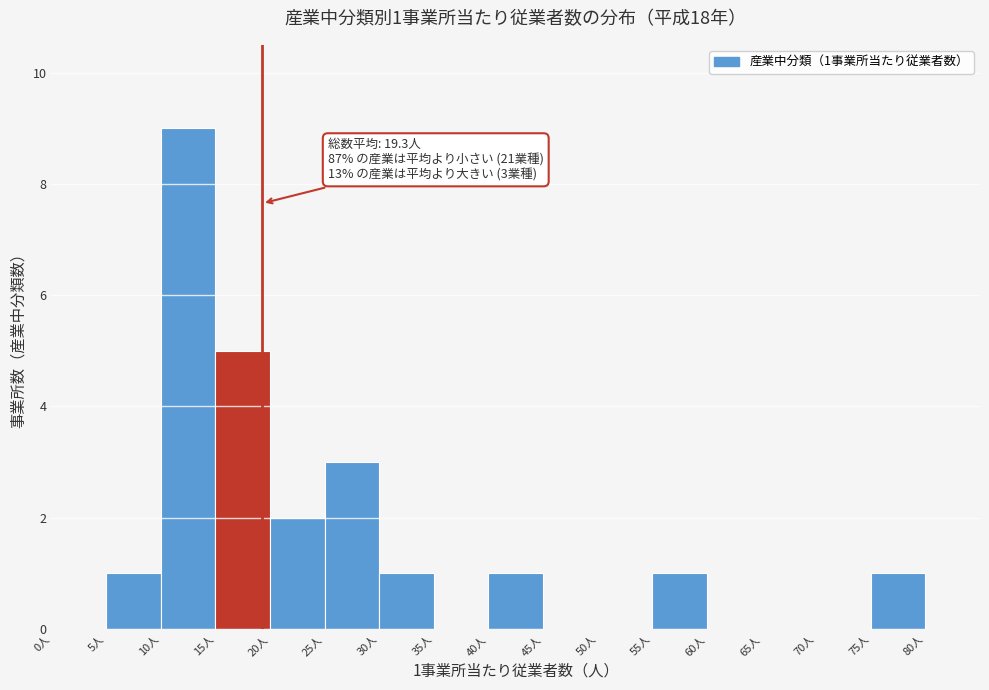

Which range on the x-axis has the tallest bar?

10 to 15